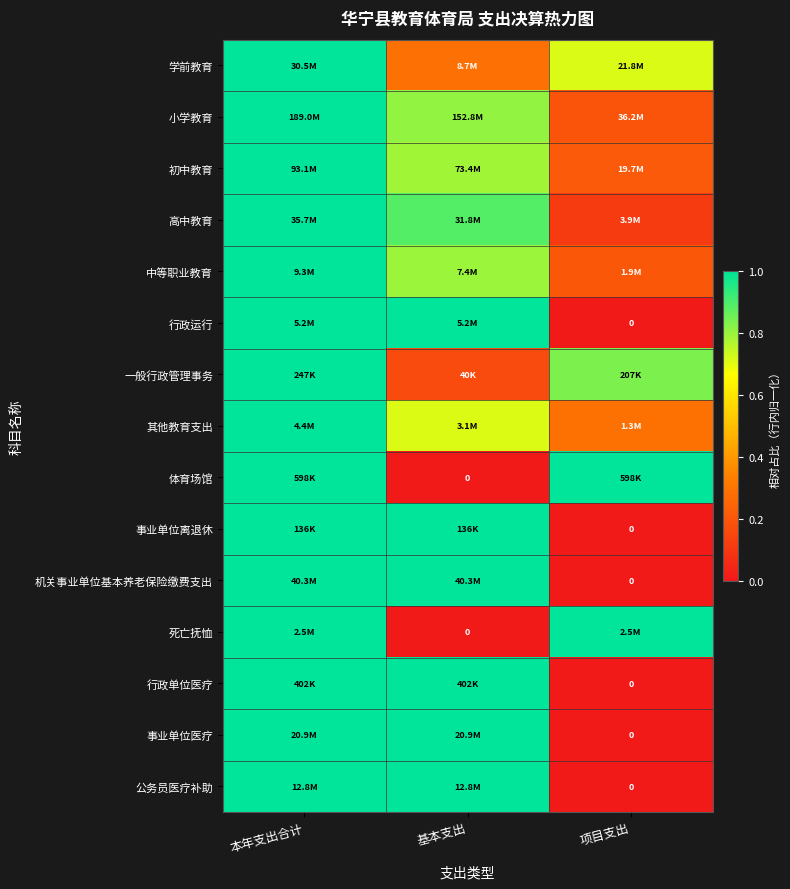

How many series are shown in this chart?

15